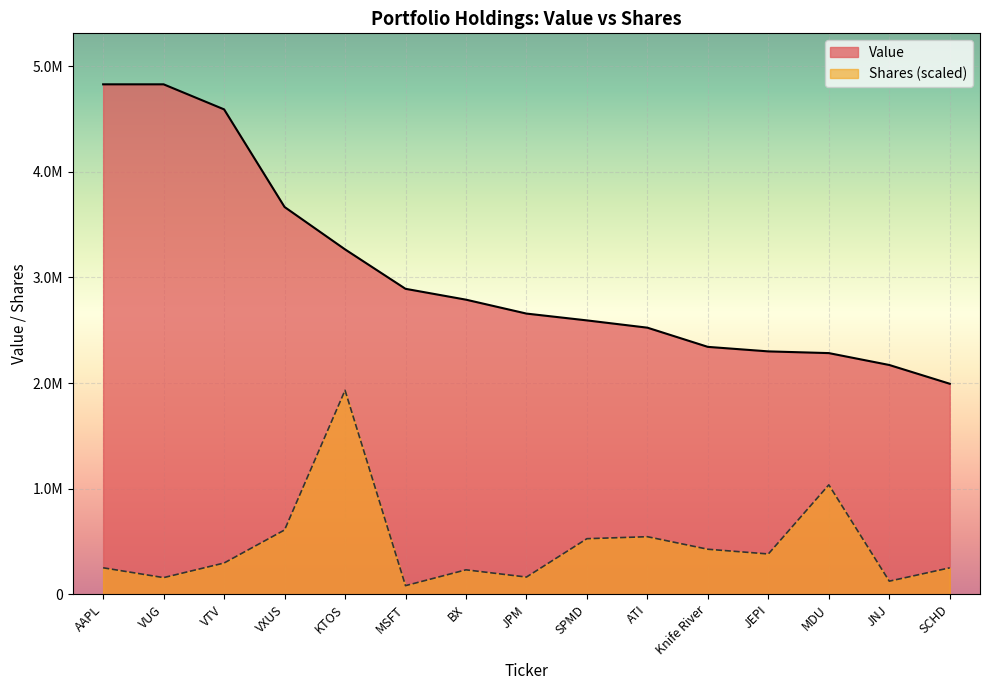

What is the sum of the Value values at VTV and VXUS?

8259838.0